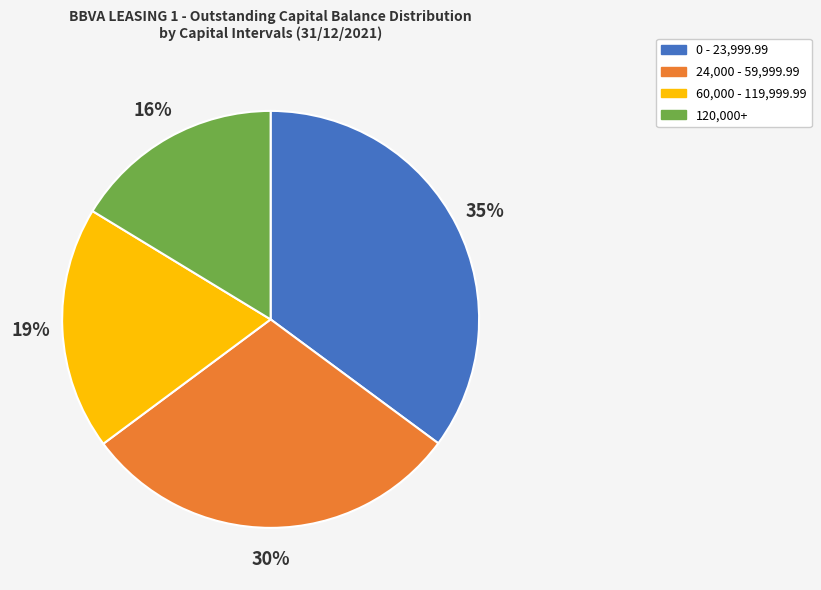

To the nearest percent, what is the average slice percentage?

25%